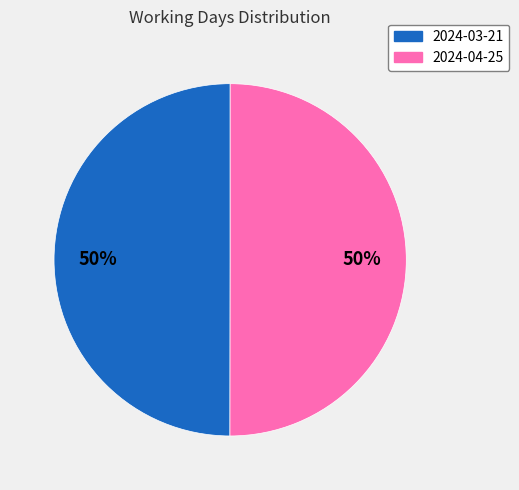

To the nearest percent, what is the average slice percentage?

50%